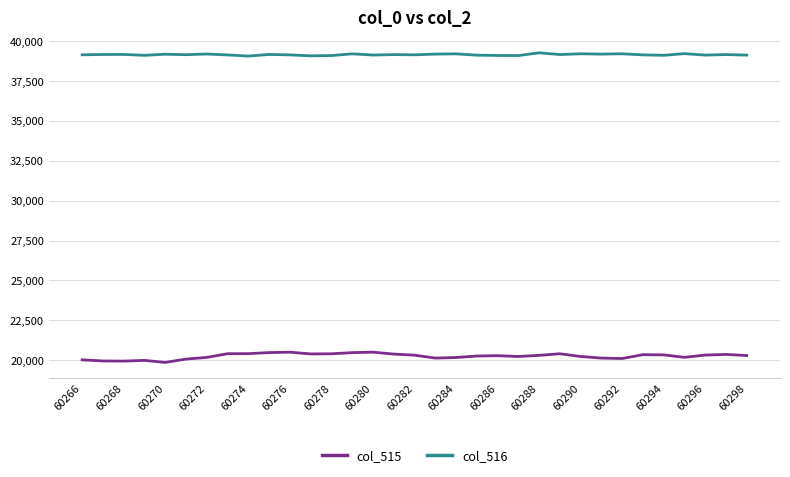

Which series has the largest range (max minus min)?

col_515